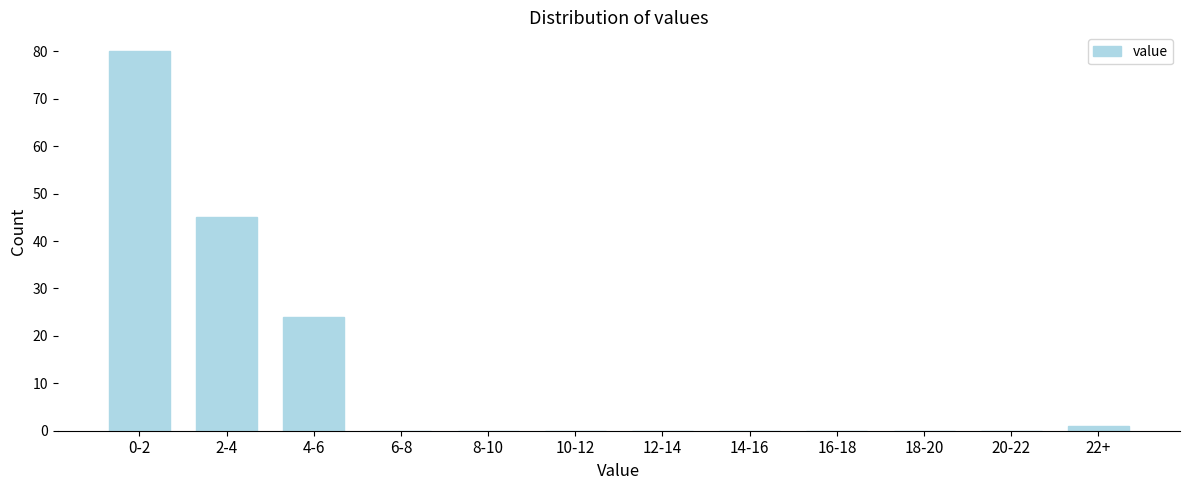

Reading left to right, extract all data points from this chart.

0-2=80	2-4=45	4-6=24	6-8=0	8-10=0	10-12=0	12-14=0	14-16=0	16-18=0	18-20=0	20-22=0	22+=1